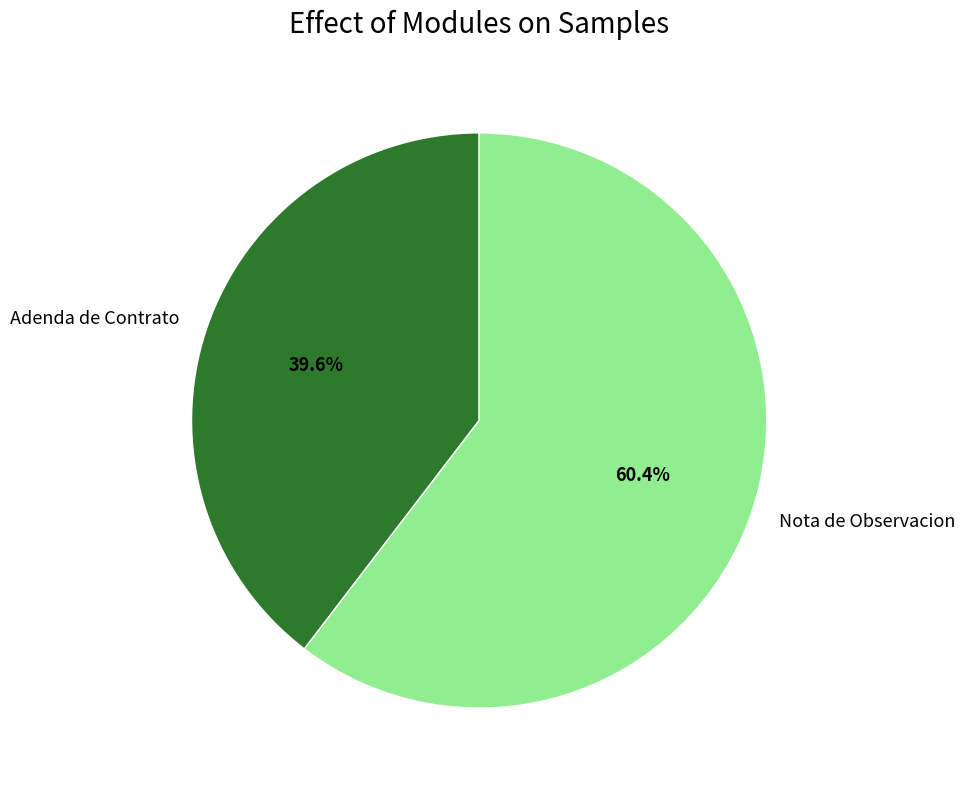

Which has a higher value, Adenda de Contrato or Nota de Observacion?

Nota de Observacion